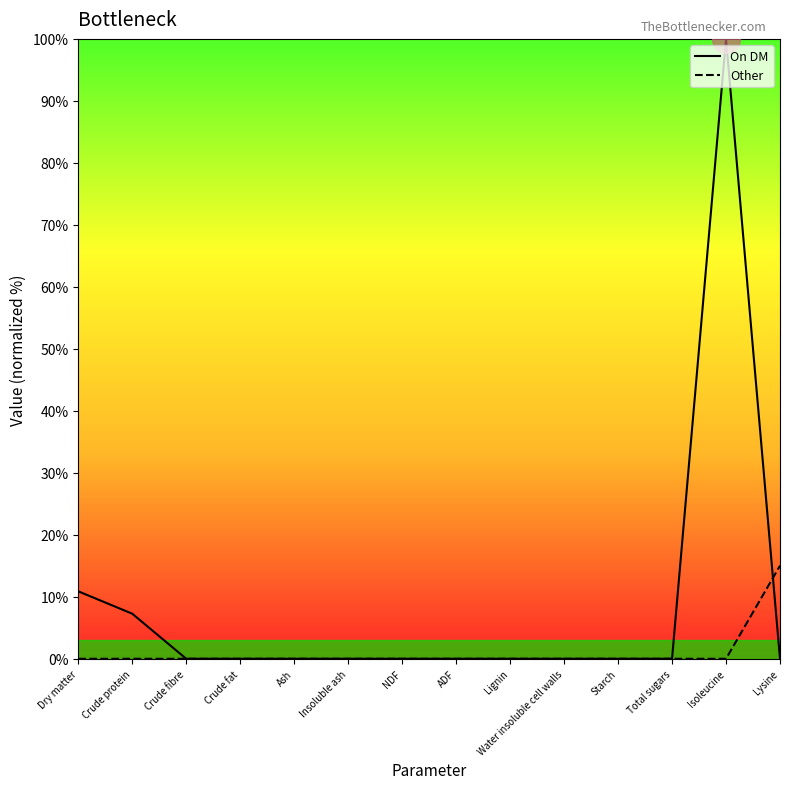

What position from the left is Lysine?

14